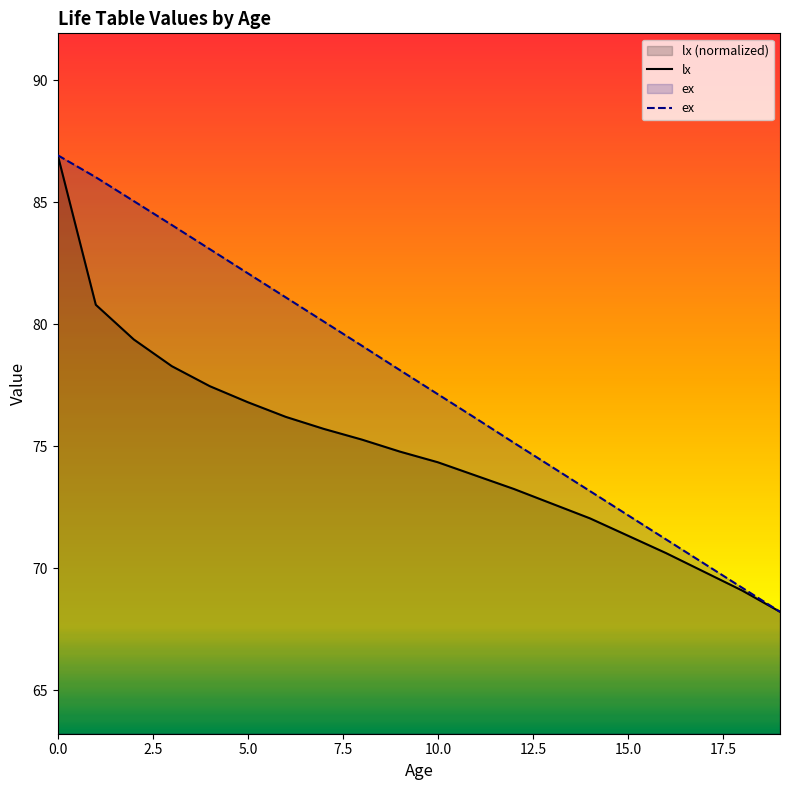

True or false: ex and lx cross at least once.

False